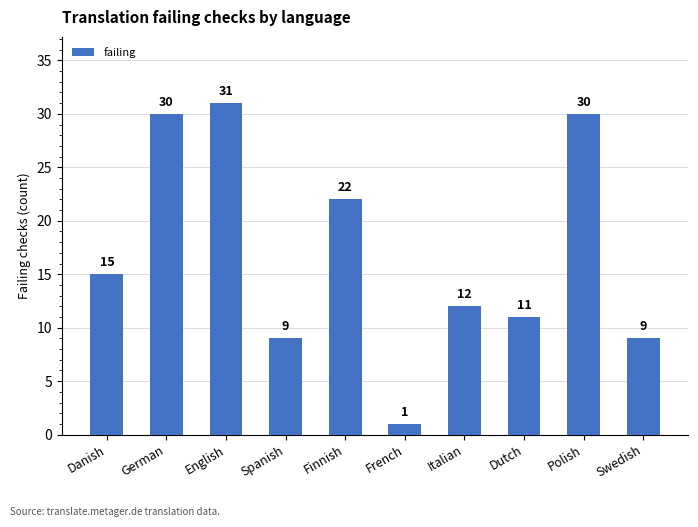

Is it true that the value at Swedish is 13?

False